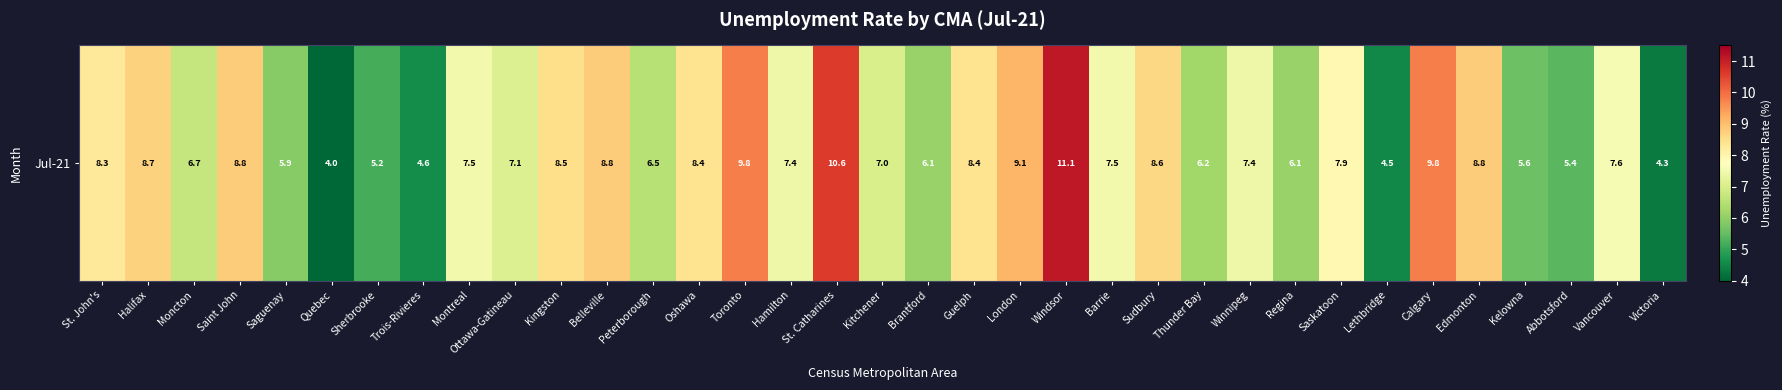

The value at Montreal is 2.9. True or false?

False